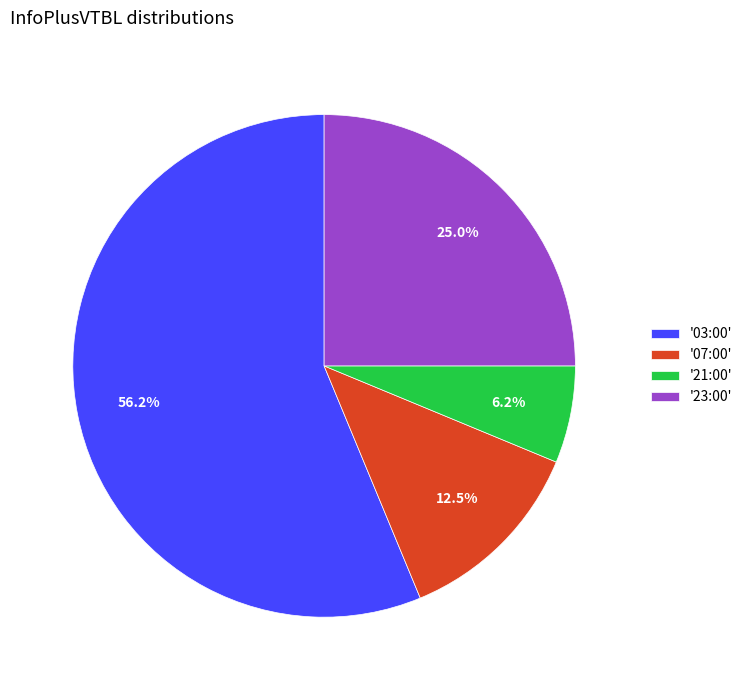

Between '07:00' and '23:00', which is larger?

'23:00'